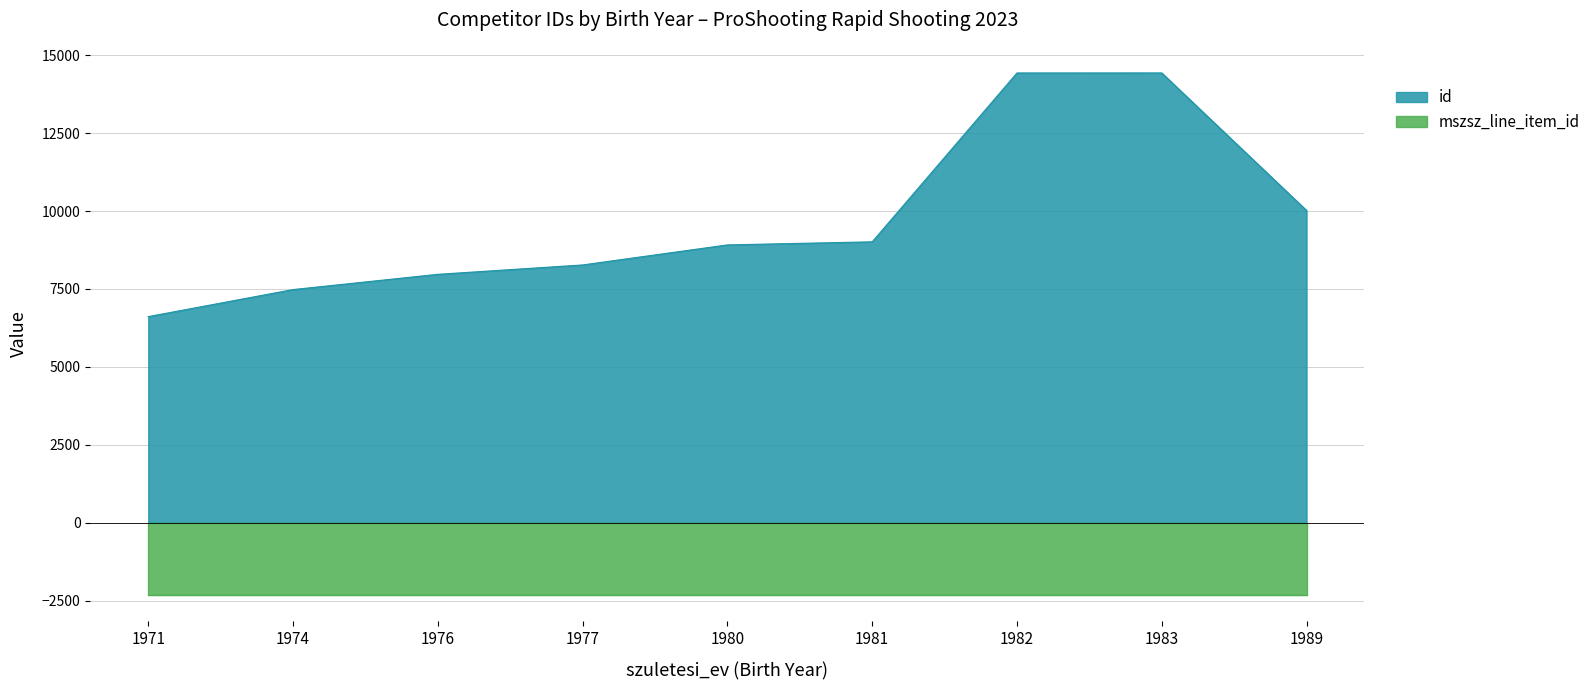

What is the value of the 5th point from the left?

8912